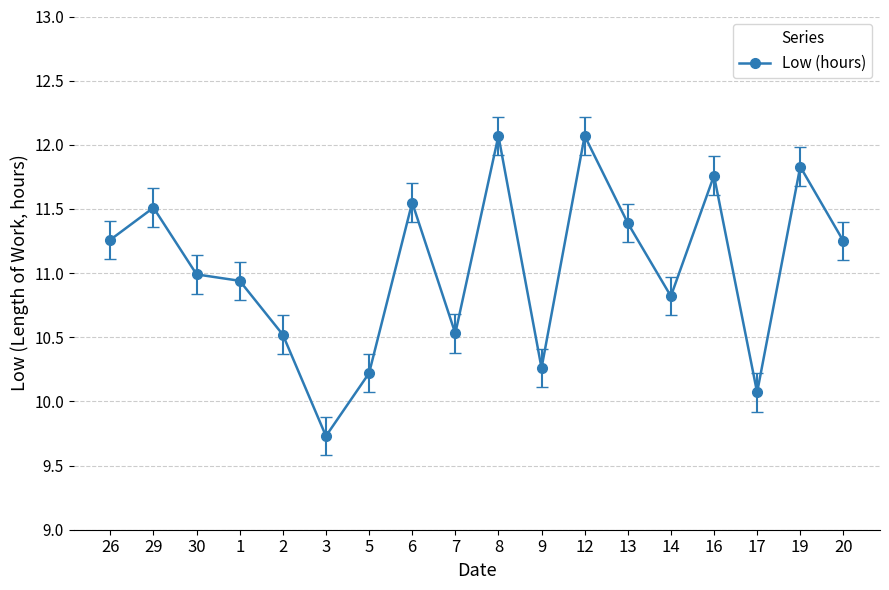

What is the greatest value displayed?

12.1